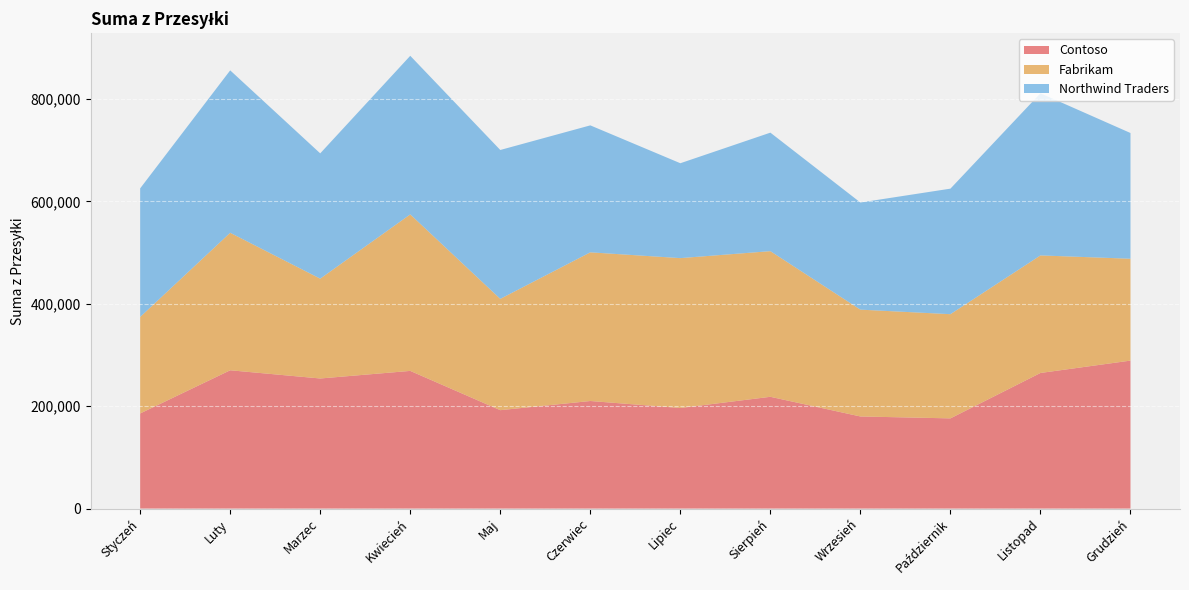

Reading left to right, extract all data points from this chart.

Contoso: Styczeń=185798	Luty=270159	Marzec=254122	Kwiecień=268933	Maj=192226	Czerwiec=210124	Lipiec=196484	Sierpień=218334	Wrzesień=179929	Październik=176190	Listopad=264875	Grudzień=289050
Fabrikam: Styczeń=188540	Luty=268567	Marzec=194992	Kwiecień=305703	Maj=217414	Czerwiec=290422	Lipiec=292756	Sierpień=284508	Wrzesień=208661	Październik=203539	Listopad=229631	Grudzień=198972
Northwind Traders: Styczeń=251118	Luty=317246	Marzec=244725	Kwiecień=309775	Maj=290806	Czerwiec=247979	Lipiec=185326	Sierpień=231468	Wrzesień=209261	Październik=245190	Listopad=316804	Grudzień=245574